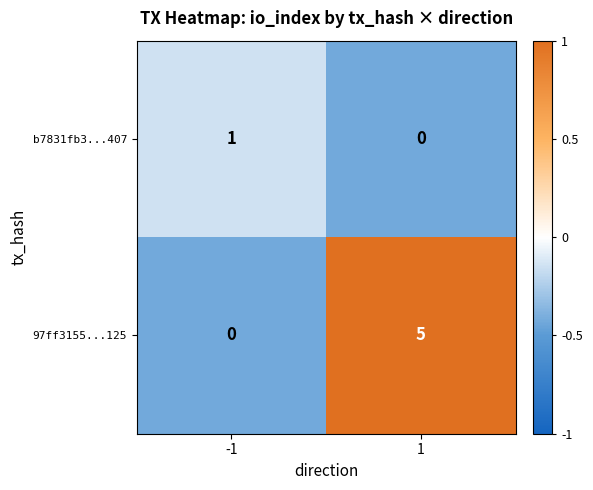

At which category is the sum across all series the highest?

1